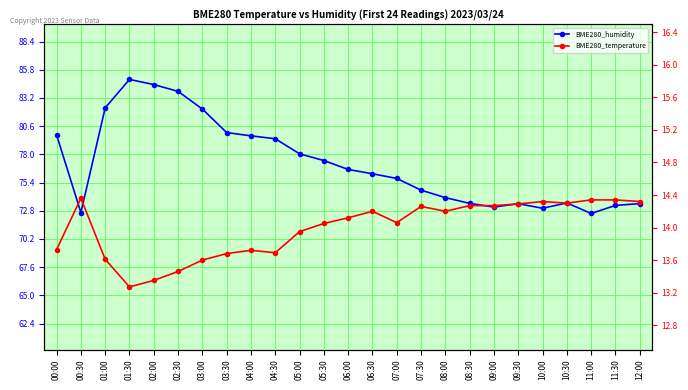

True or false: BME280_humidity and BME280_temperature cross at least once.

False